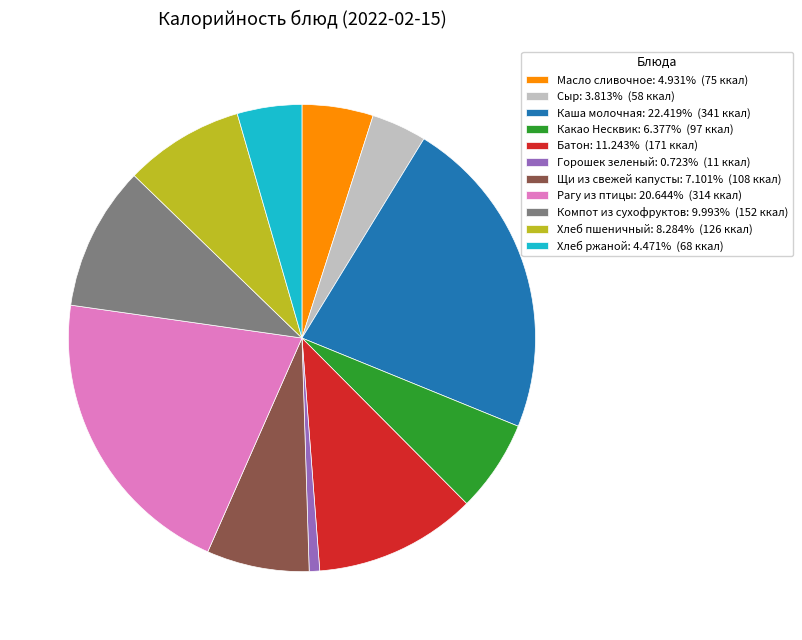

Count the number of slices in the pie.

11